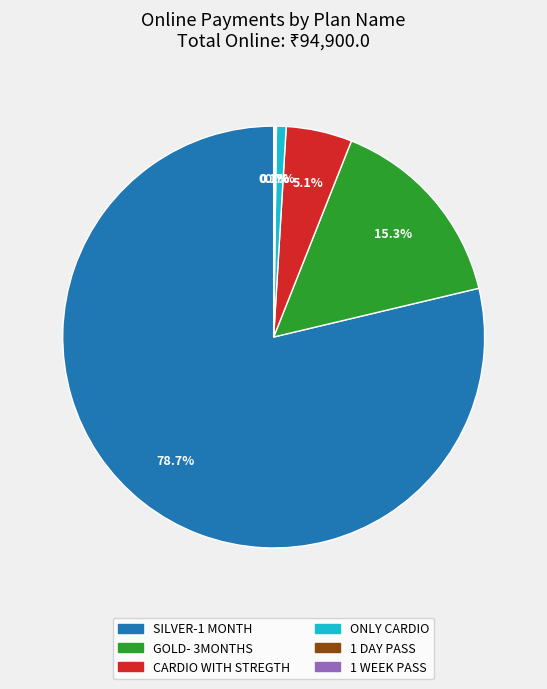

Does any single category account for the majority?

Yes